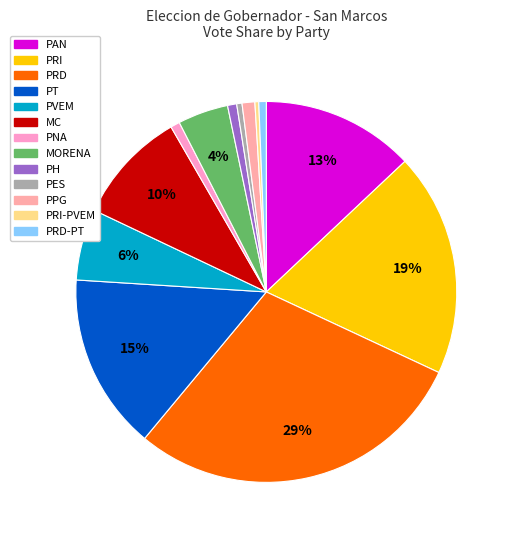

To the nearest percent, what is the difference between the largest and smallest slice percentages?

29%